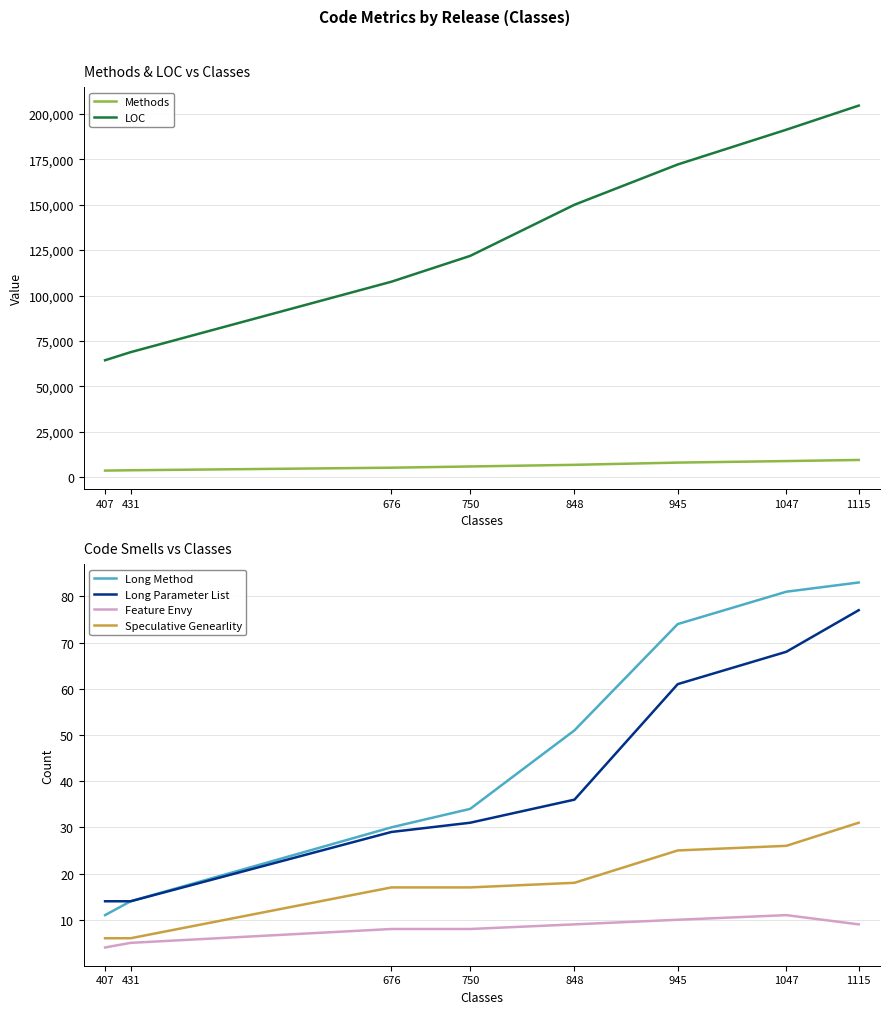

At which label does Long Method reach its peak?

1115